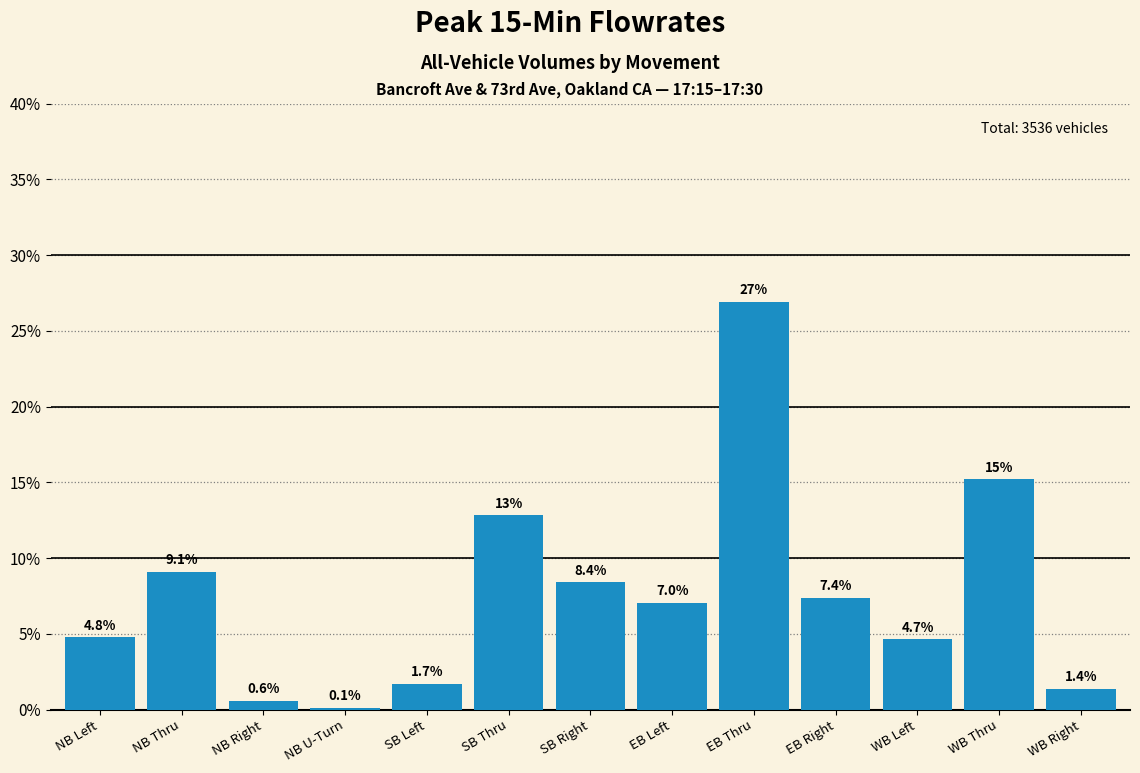

Reading right to left, list all the values displayed in this chart.

WB Right=1.4	WB Thru=15.2	WB Left=4.7	EB Right=7.4	EB Thru=26.9	EB Left=7.0	SB Right=8.4	SB Thru=12.8	SB Left=1.7	NB U-Turn=0.1	NB Right=0.6	NB Thru=9.1	NB Left=4.8